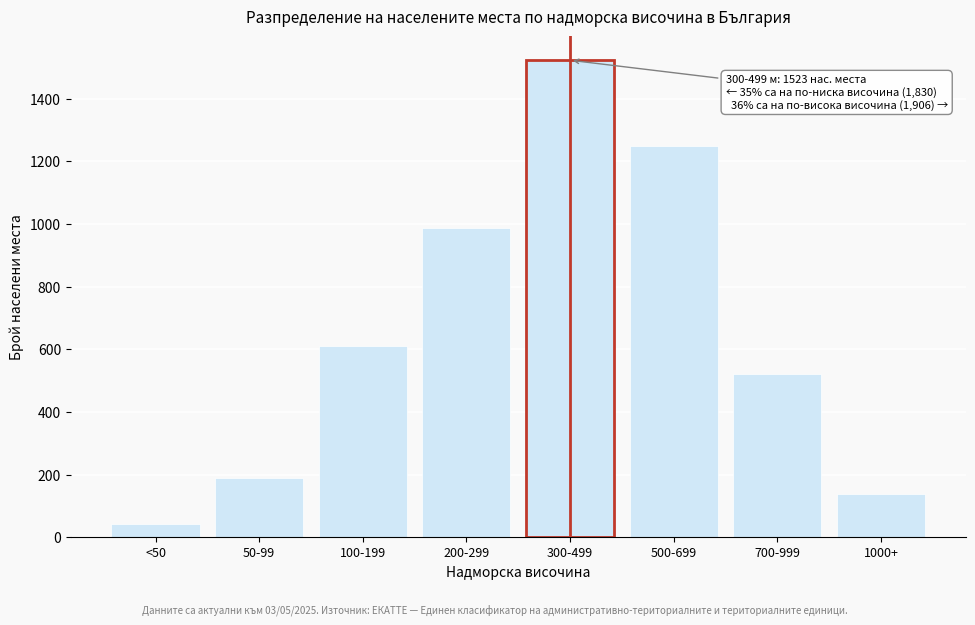

Reading left to right, extract all data points from this chart.

42	189	612	987	1523	1248	521	137